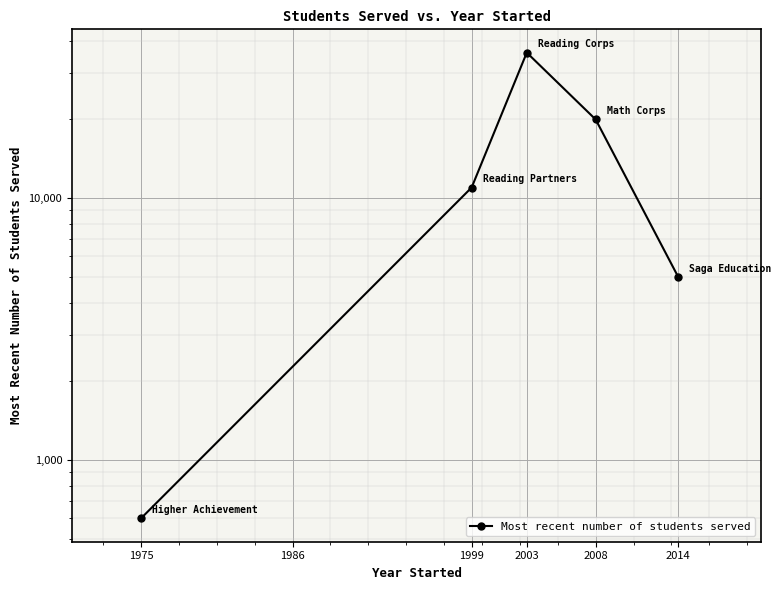

True or false: there are more than 0 points higher than both neighbors.

True